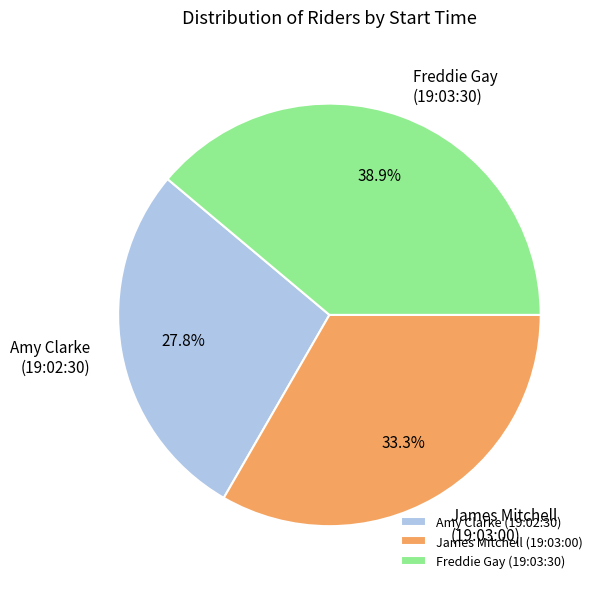

Which has a higher value, Amy Clarke (19:02:30) or James Mitchell (19:03:00)?

James Mitchell (19:03:00)